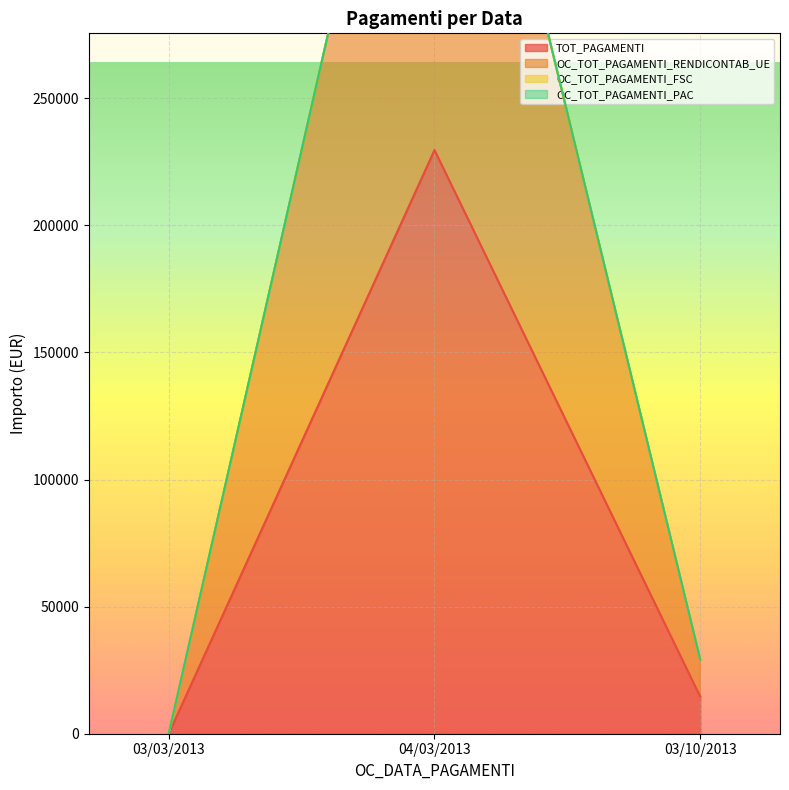

How many values in the TOT_PAGAMENTI series are below 14555?

1